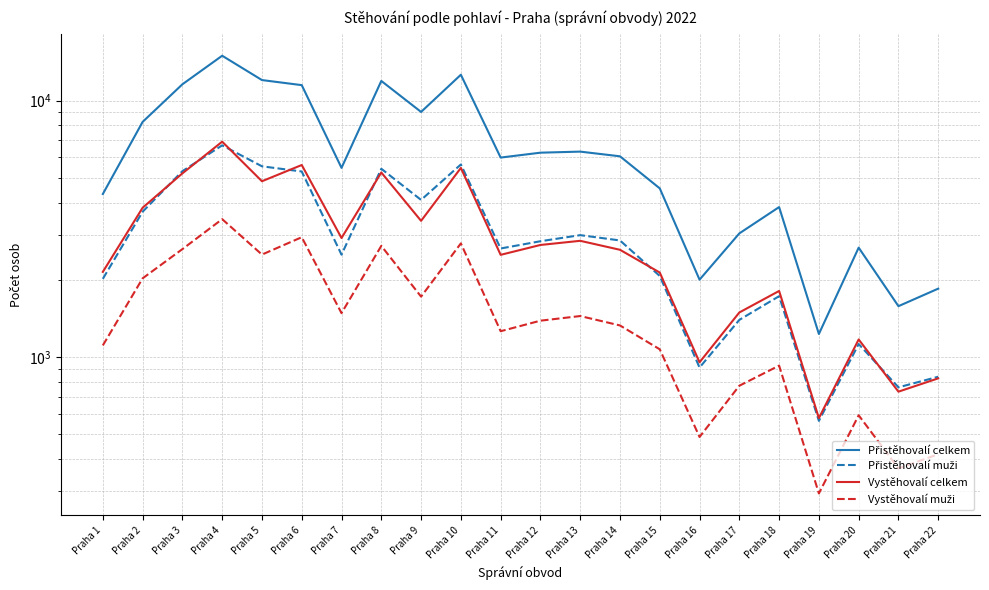

What is the value of the Přistěhovalí celkem point at the 22nd from the left?

1848